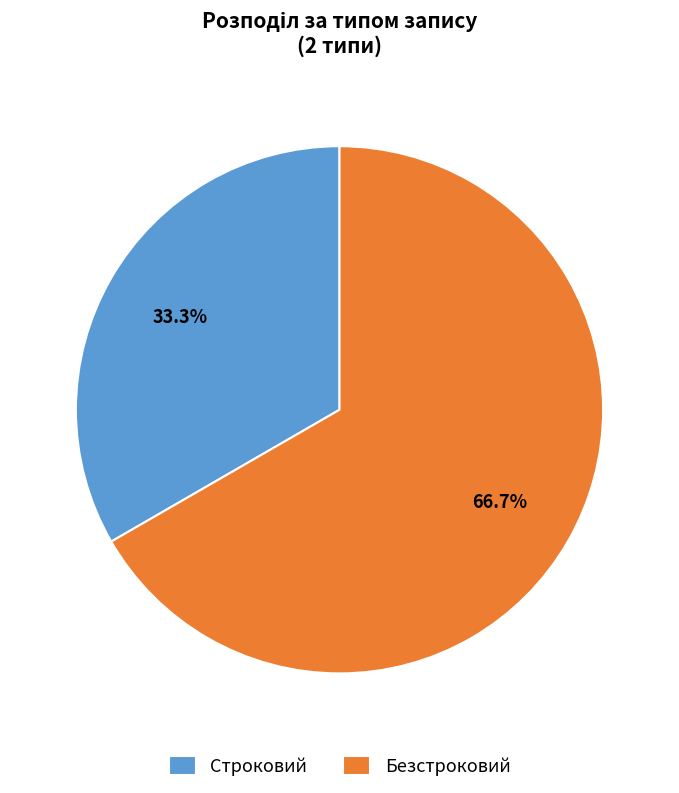

To the nearest percent, what is the difference between the Безстроковий and Строковий slice percentages?

33%